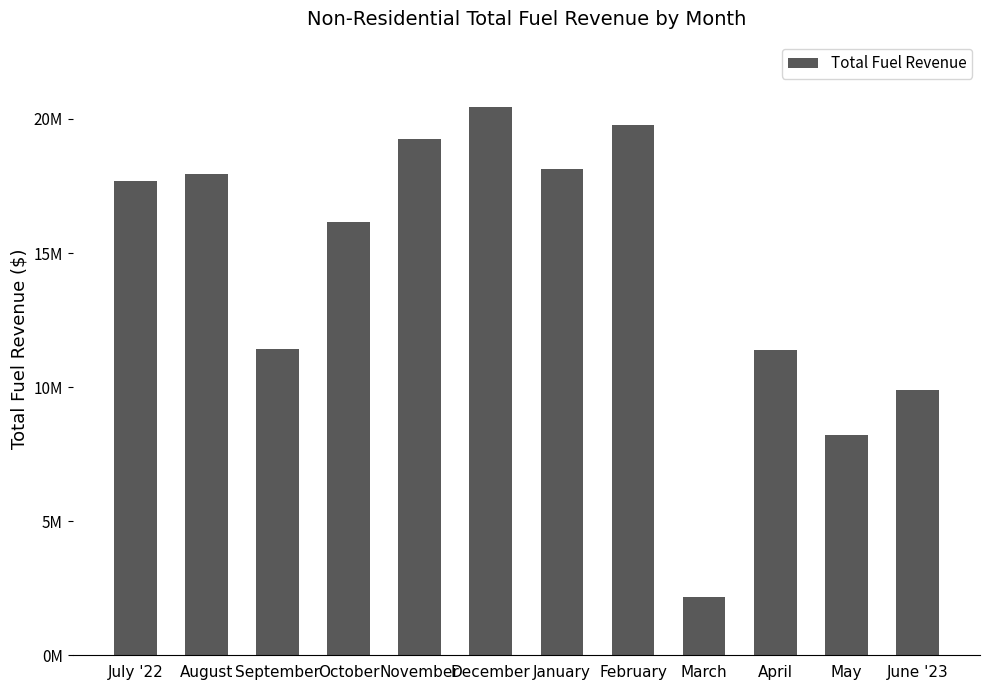

The value at February is 33443312.8. True or false?

False